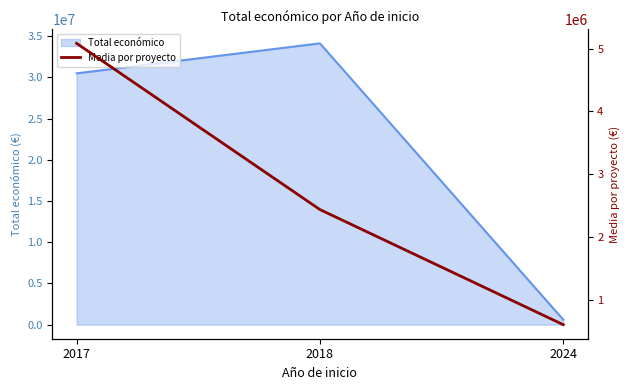

What is the maximum value for Total económico?

34140514